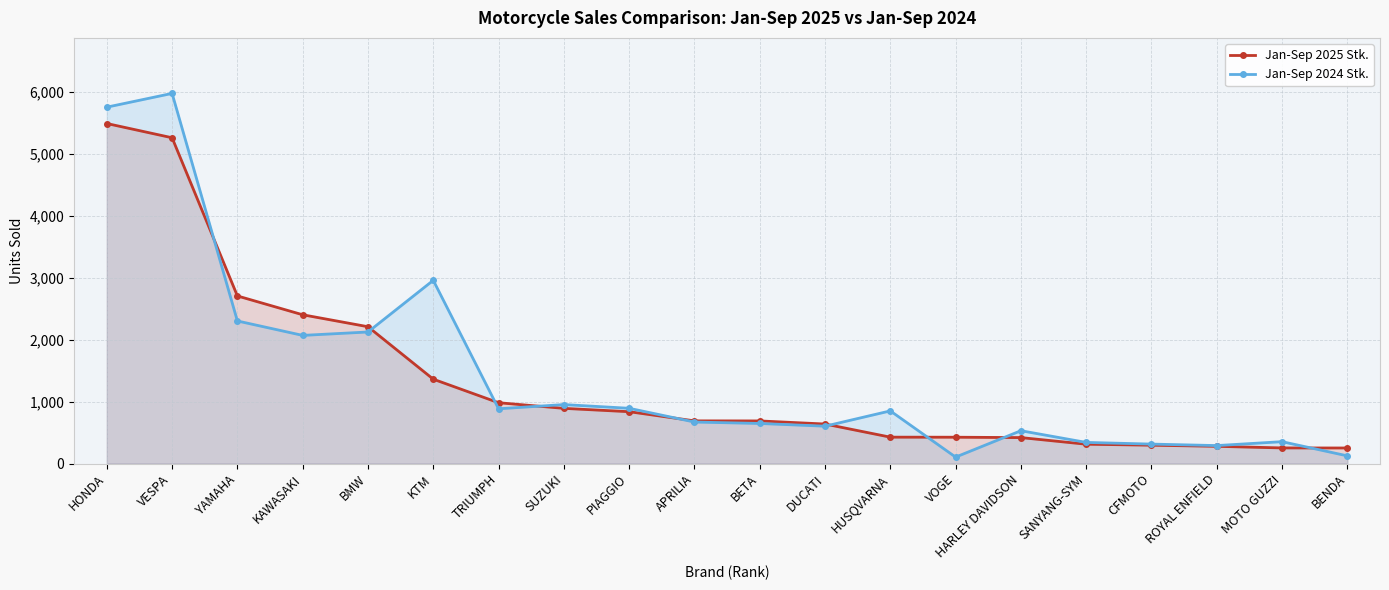

What is the difference between the second highest and minimum values in the Jan-Sep 2025 Stk. series?

5009